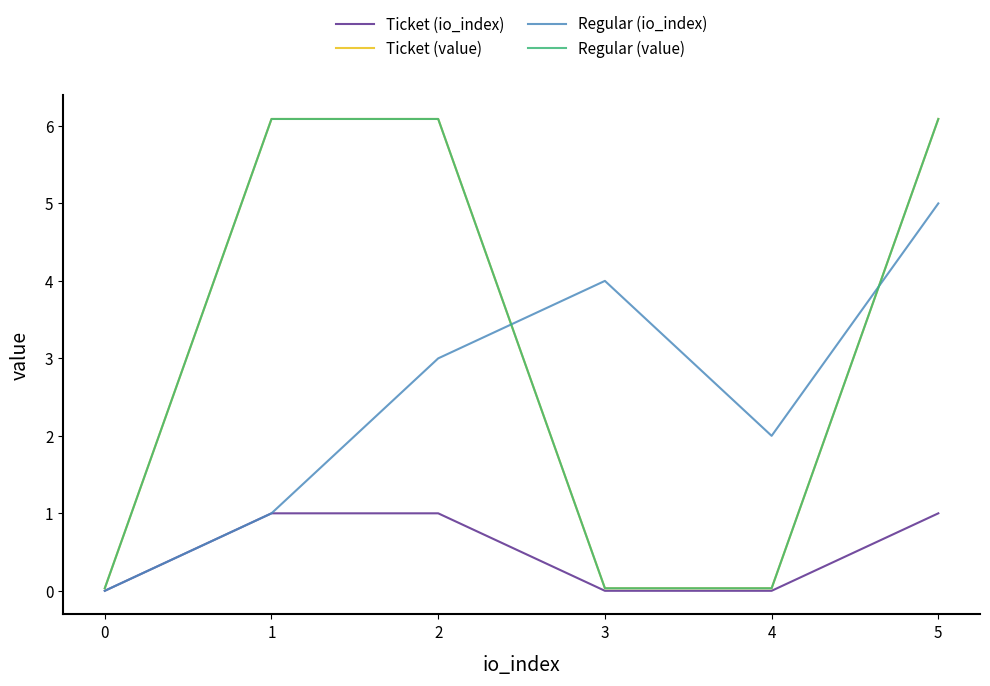

The value of Regular (value) at 3 is 0.1. True or false?

False